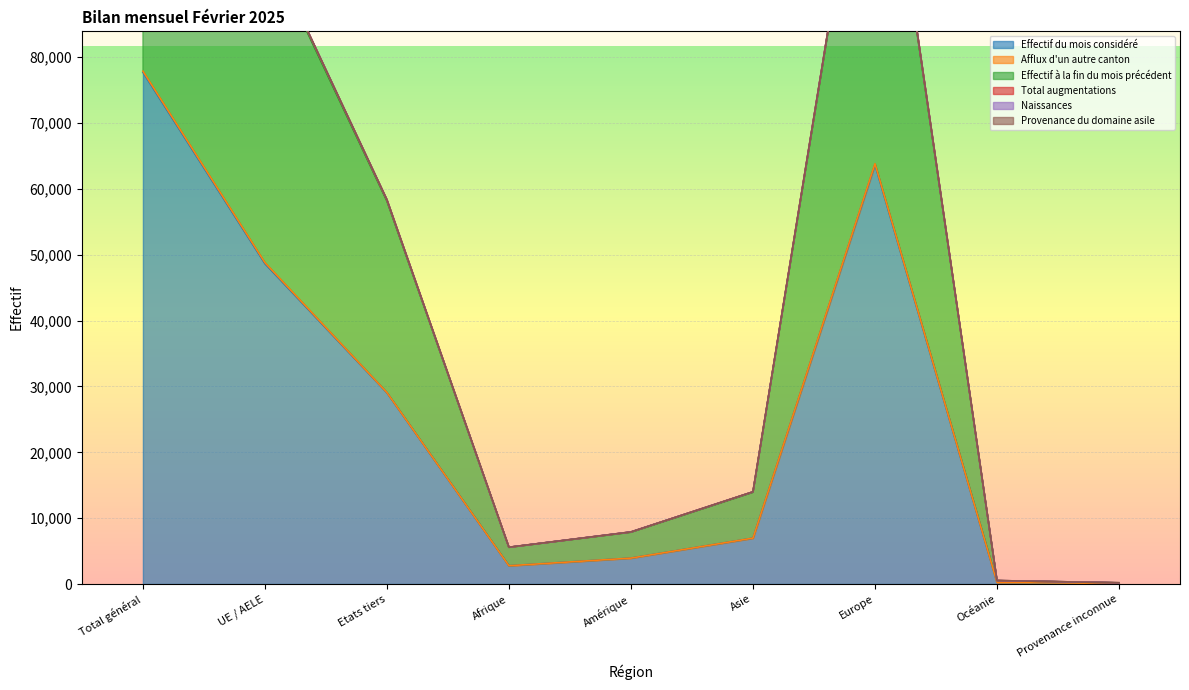

What is the sum of the Effectif à la fin du mois précédent values at Europe and Afrique?

133111